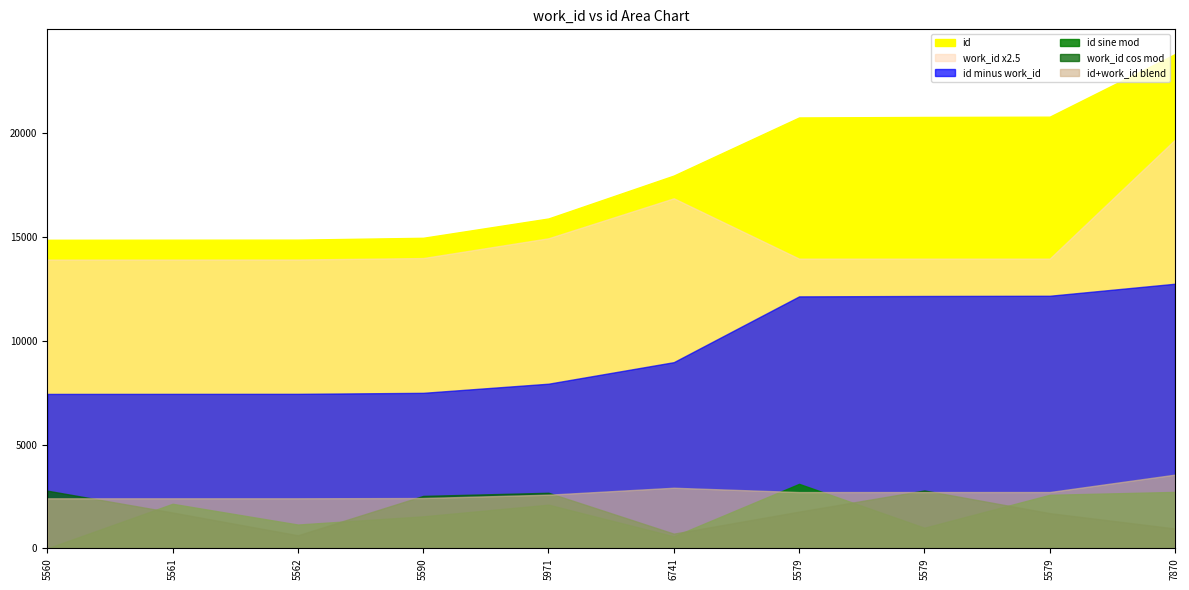

How many data points in id are less than 17946?

5